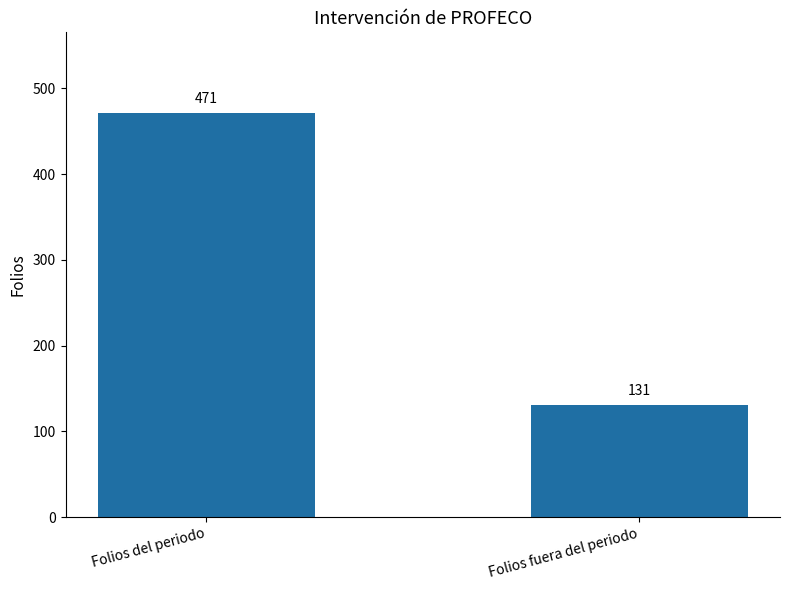

Count the number of data series in this chart.

1